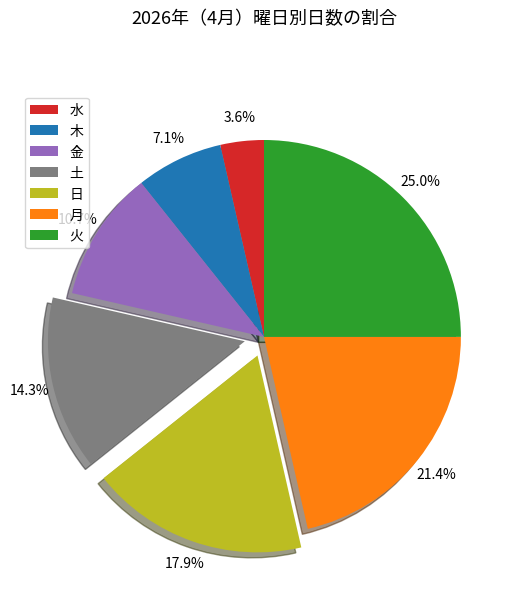

Rank the categories by value from lowest to highest.

水, 木, 金, 土, 日, 月, 火